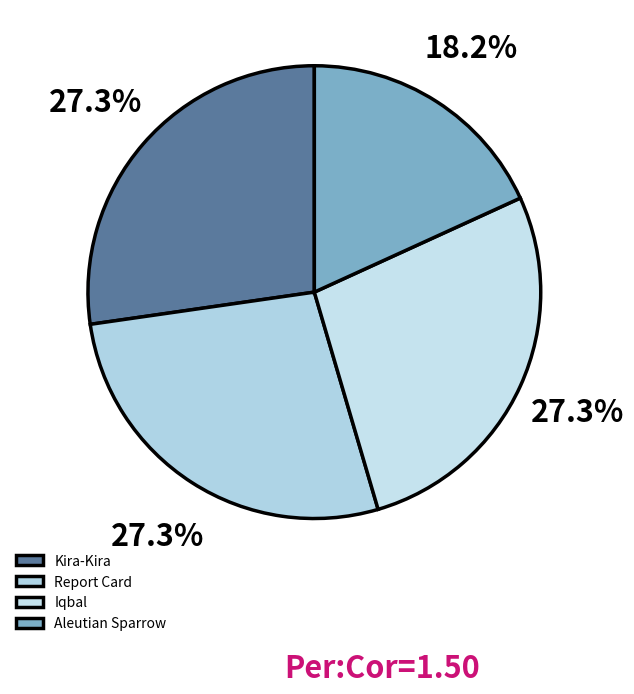

Which slice is the smallest?

Aleutian Sparrow